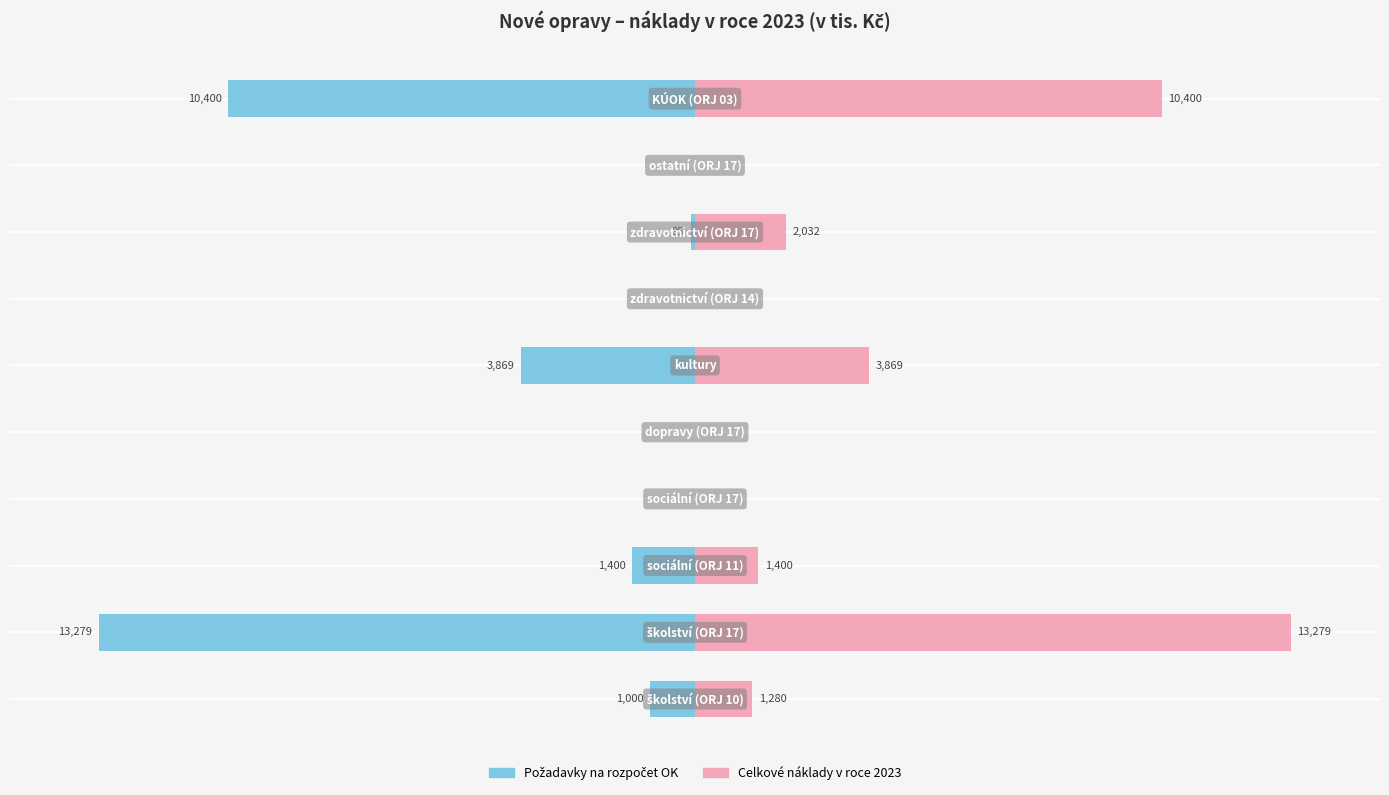

Where is Celkové náklady v roce 2023 nearest to the value 6639?

5